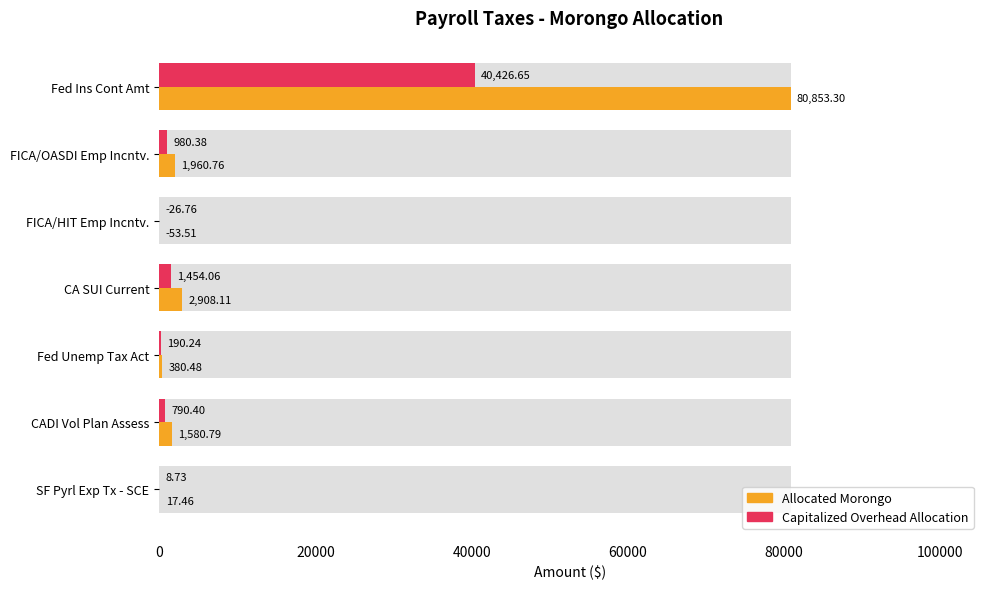

Which series changed the most between Fed Unemp Tax Act and CADI Vol Plan Assess?

Allocated Morongo